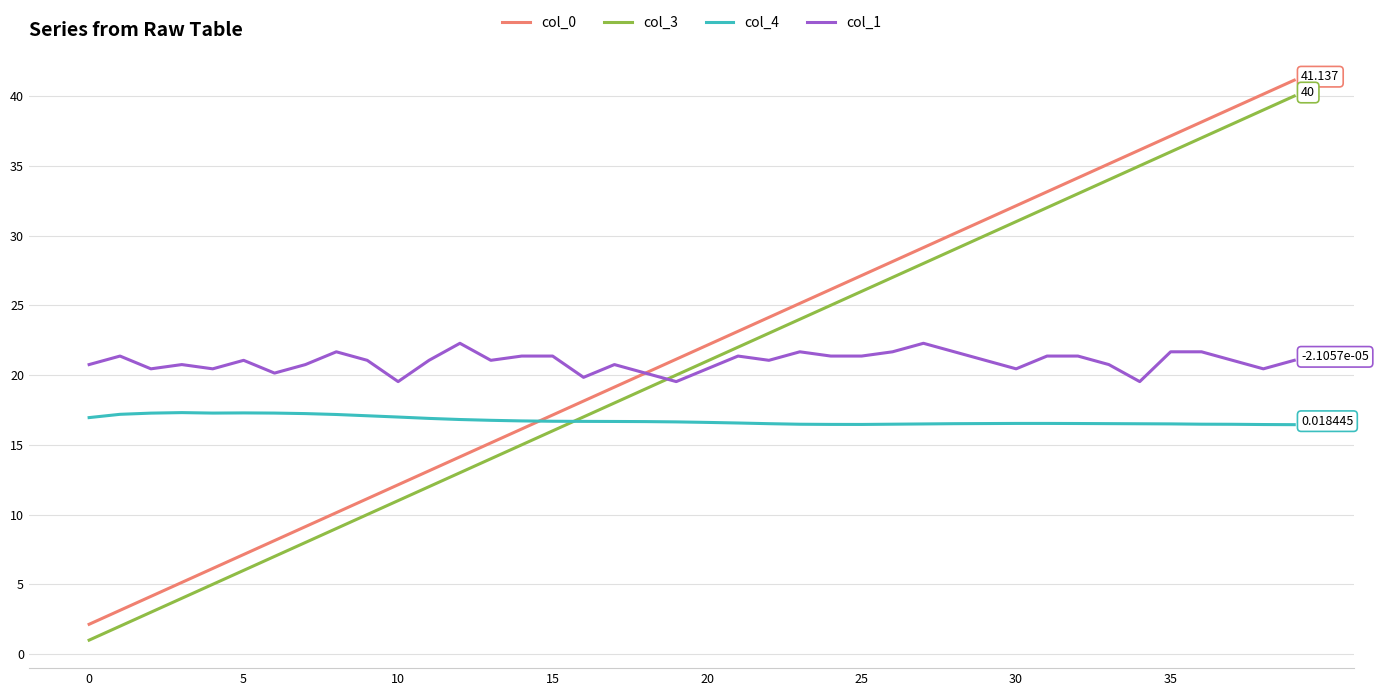

True or false: col_0 and col_3 intersect in this chart.

False